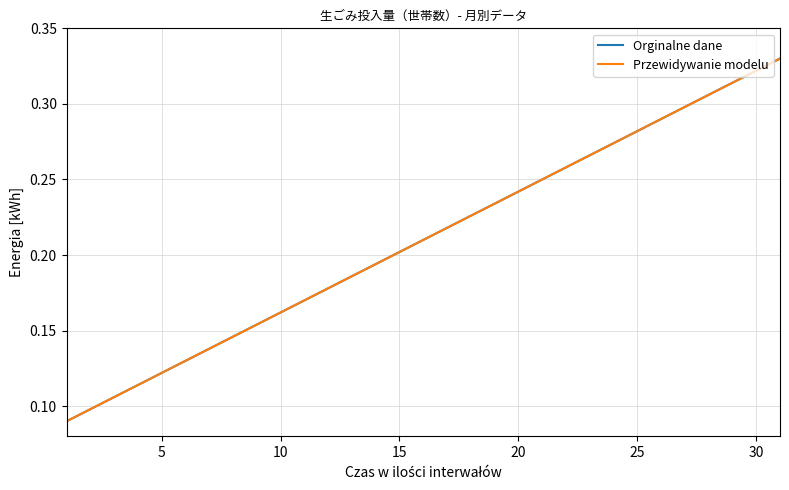

Reading left to right, extract all data points from this chart.

Orginalne dane: 0.1	0.1	0.1	0.1	0.1	0.1	0.1	0.1	0.2	0.2	0.2	0.2	0.2	0.2	0.2	0.2	0.2	0.2	0.2	0.2	0.2	0.3	0.3	0.3	0.3	0.3	0.3	0.3	0.3	0.3	0.3
Przewidywanie modelu: 0.1	0.1	0.1	0.1	0.1	0.1	0.1	0.1	0.2	0.2	0.2	0.2	0.2	0.2	0.2	0.2	0.2	0.2	0.2	0.2	0.2	0.3	0.3	0.3	0.3	0.3	0.3	0.3	0.3	0.3	0.3